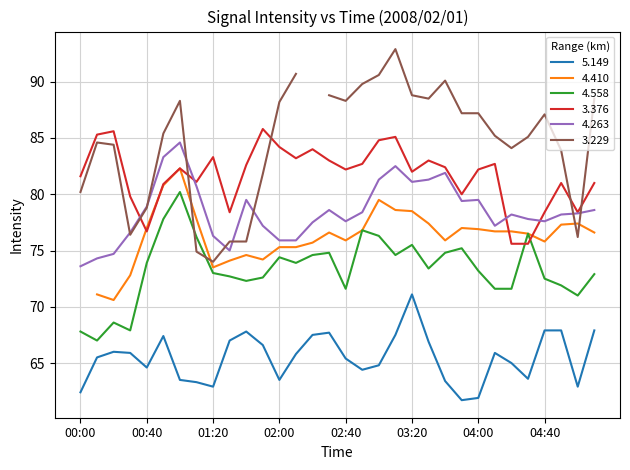

What is the minimum value for 5.149?

61.7